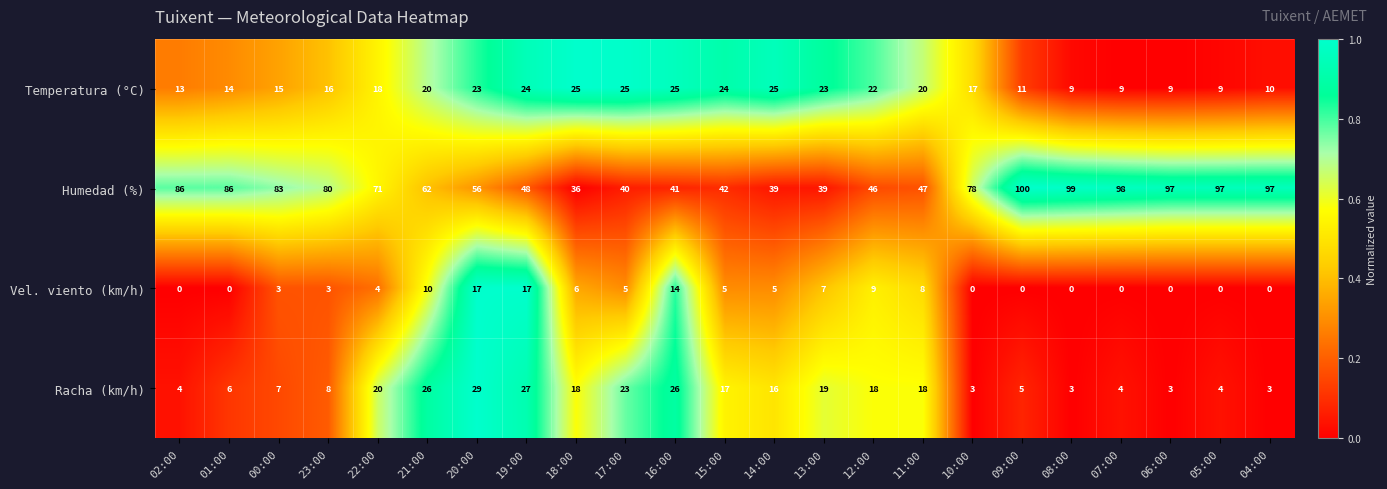

Between 20:00 and 13:00, which series saw the biggest shift?

Humedad (%)